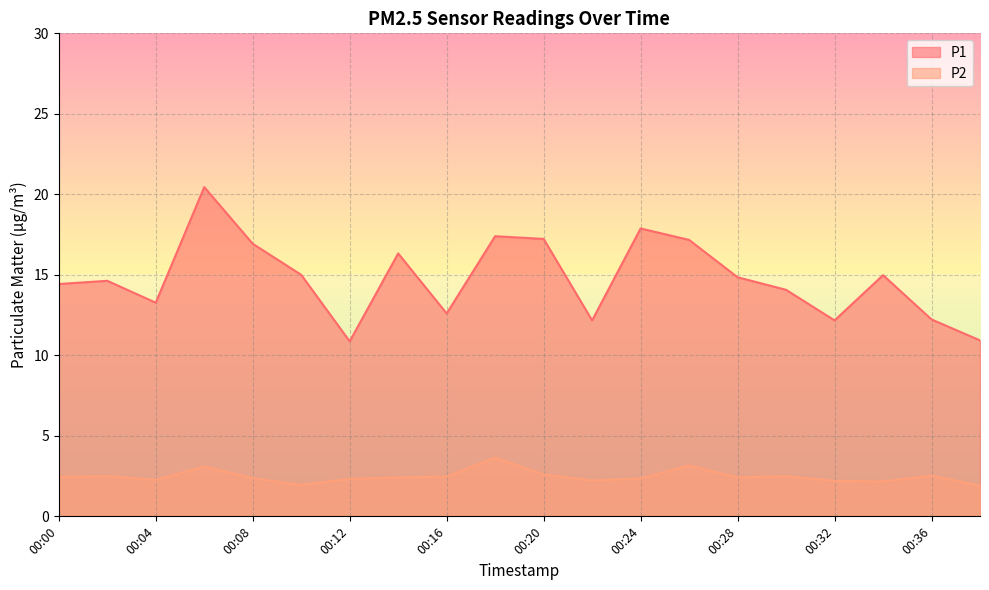

What is the approximate value of P1 at 00:34?

15.0